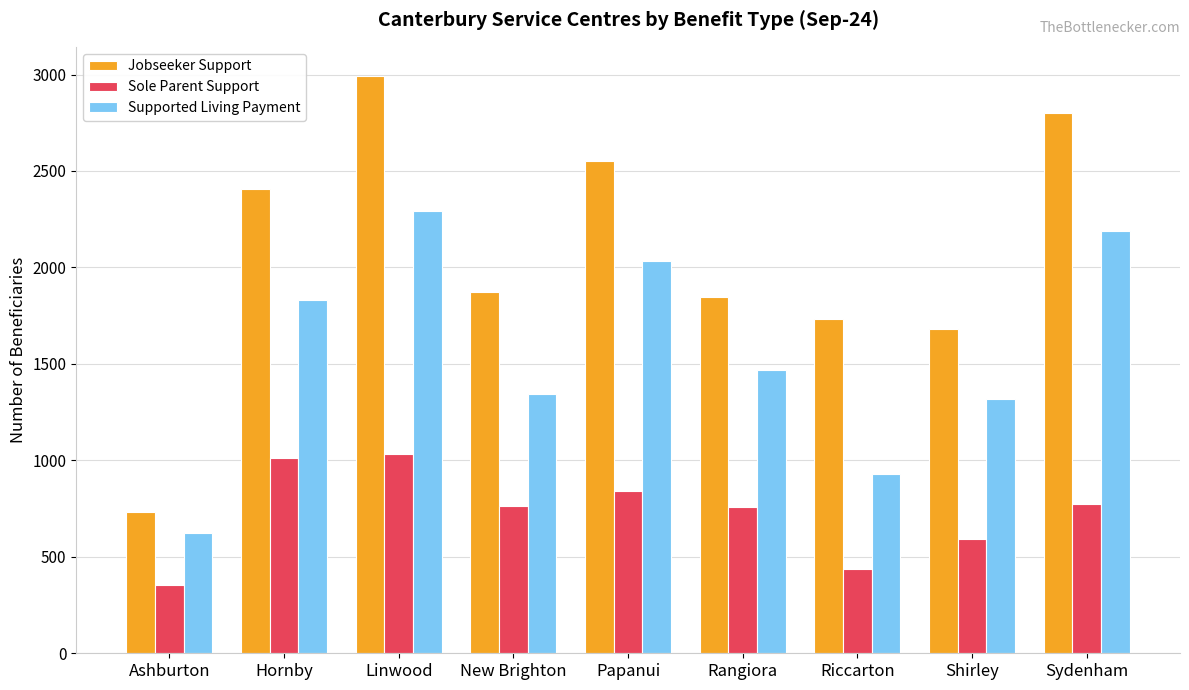

Rank the series by their average value, from lowest to highest.

Sole Parent Support, Supported Living Payment, Jobseeker Support